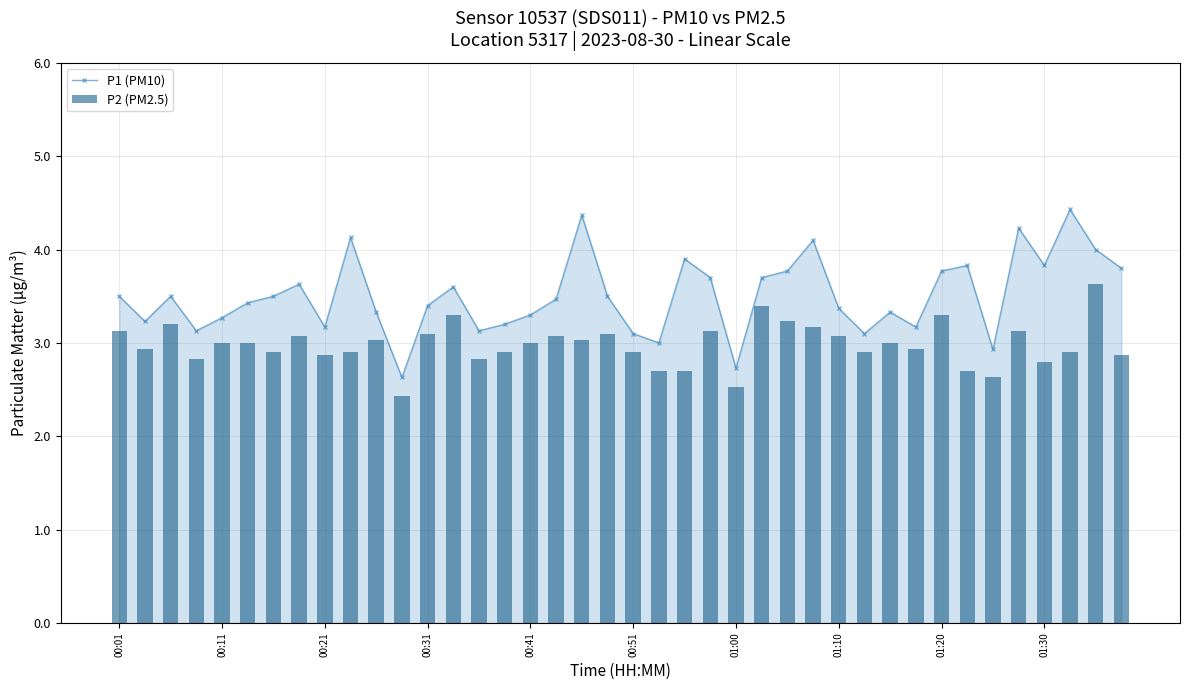

Reading left to right, what are all the values shown in this chart?

P1 (PM10): 3.5	3.2	3.5	3.1	3.3	3.4	3.5	3.6	3.2	4.1	3.3	2.6	3.4	3.6	3.1	3.2	3.3	3.5	4.4	3.5	3.1	3.0	3.9	3.7	2.7	3.7	3.8	4.1	3.4	3.1	3.3	3.2	3.8	3.8	2.9	4.2	3.8	4.4	4.0	3.8
P2 (PM2.5): 3.1	2.9	3.2	2.8	3.0	3.0	2.9	3.1	2.9	2.9	3.0	2.4	3.1	3.3	2.8	2.9	3.0	3.1	3.0	3.1	2.9	2.7	2.7	3.1	2.5	3.4	3.2	3.2	3.1	2.9	3.0	2.9	3.3	2.7	2.6	3.1	2.8	2.9	3.6	2.9